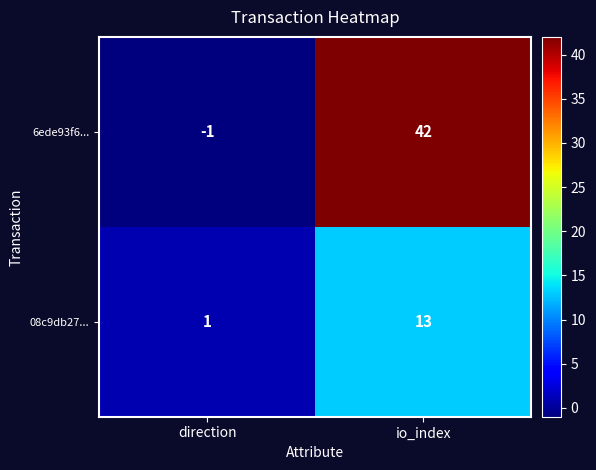

What is the average value of the 08c9db27... series?

7